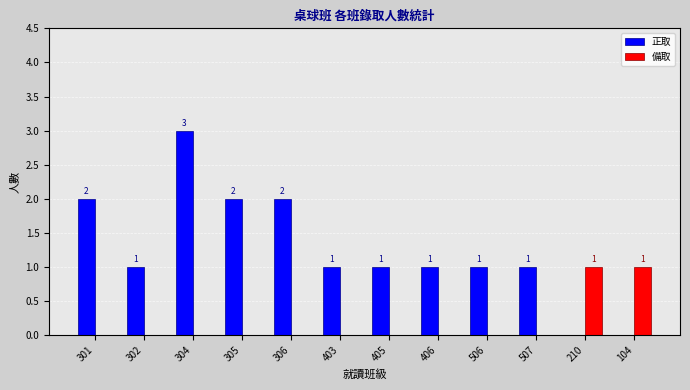

How many distinct data groups are displayed?

2